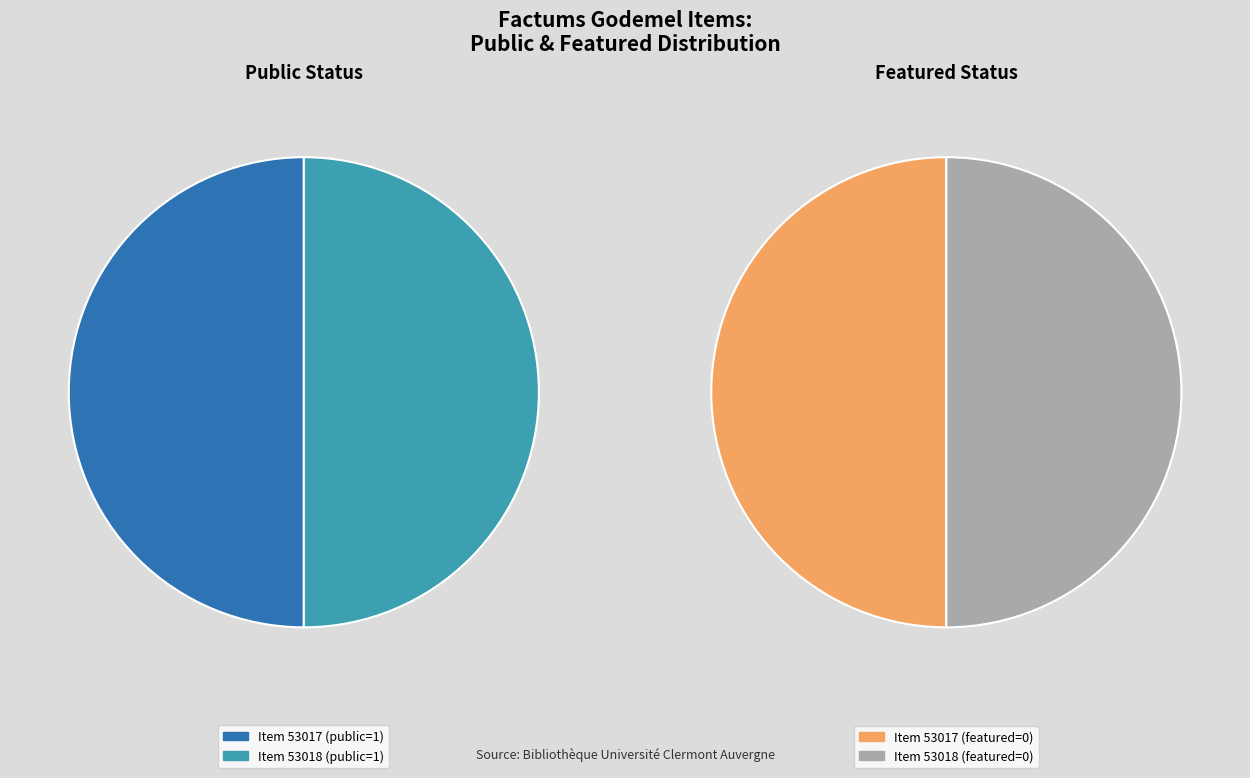

Does 53018 represent more than half of the total?

No